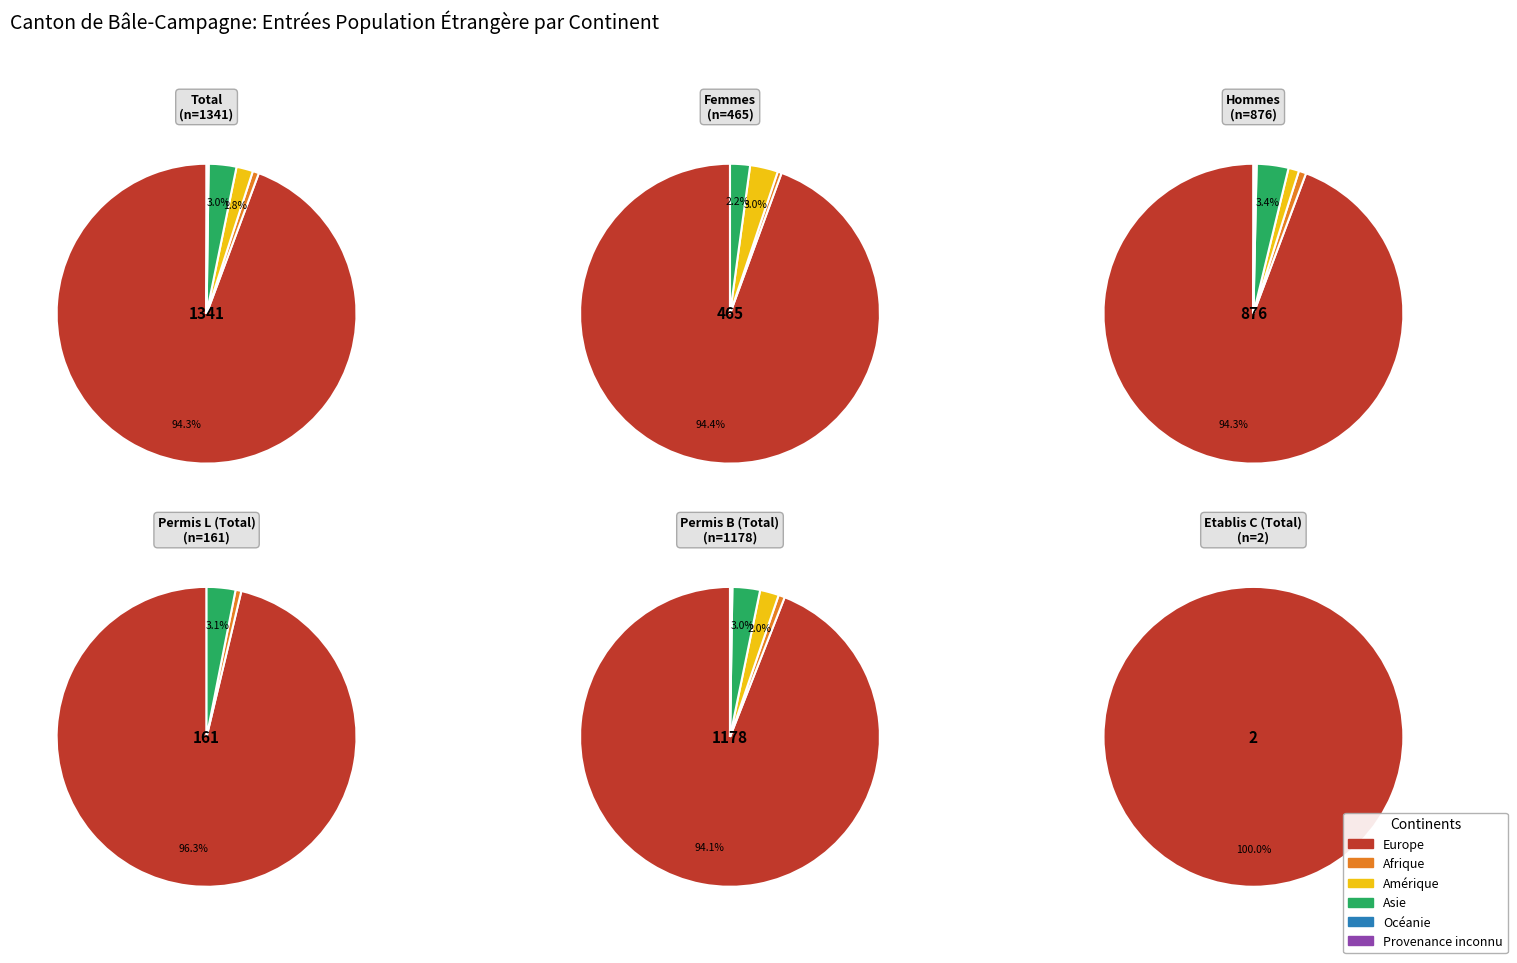

Does Hommes account for over 50% of the chart?

No